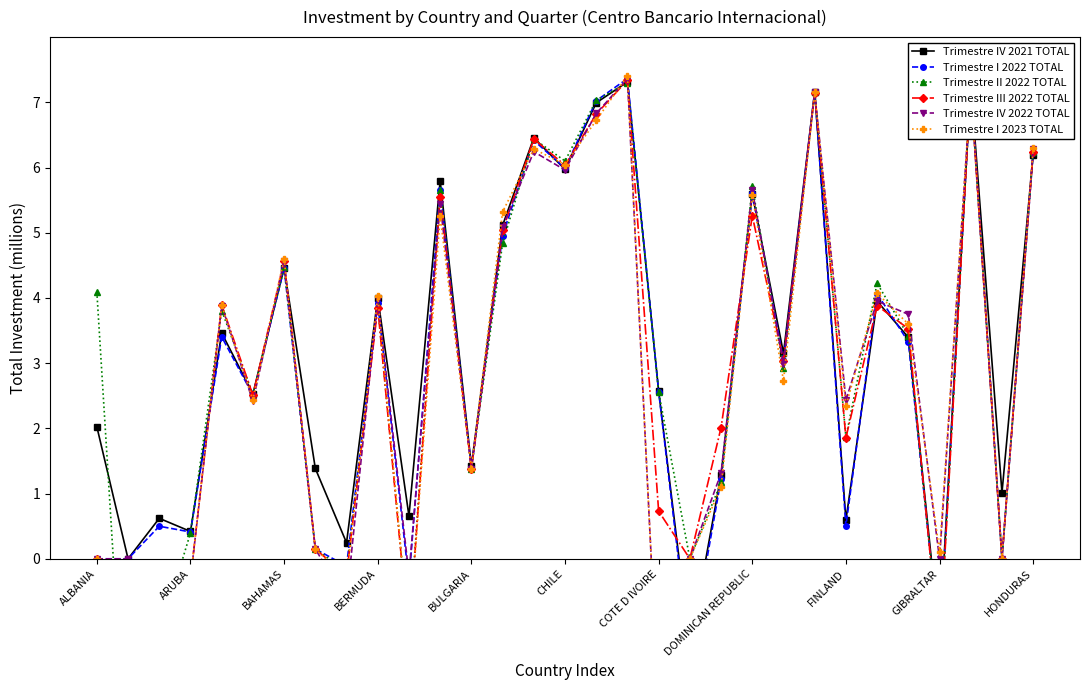

Is it true that Trimestre IV 2021 TOTAL equals 6.0 at BERMUDA?

False